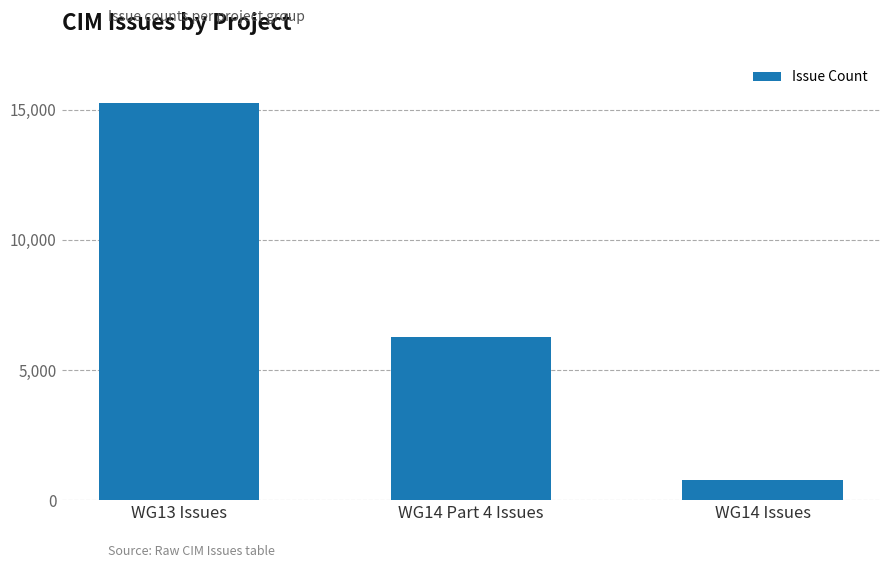

What is the value of the 2nd bar from the left?

6262